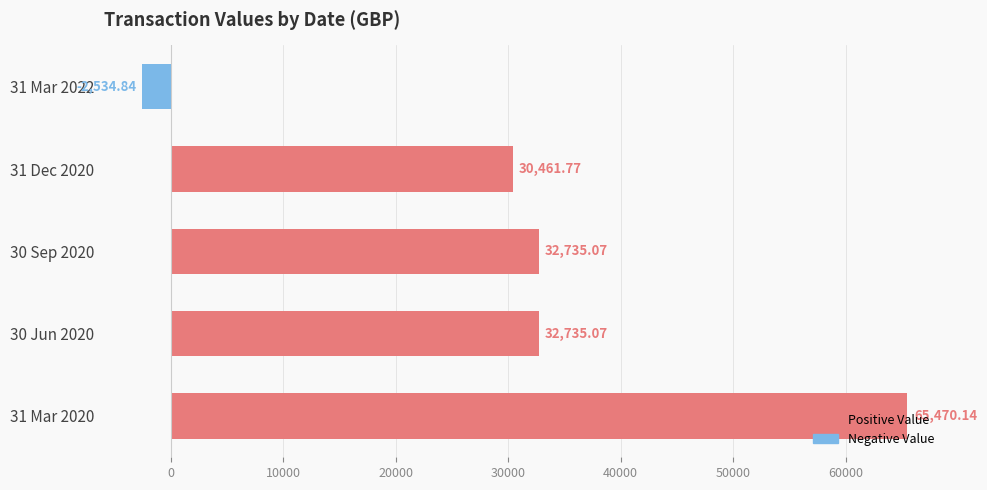

Approximately how many times larger is the value at 31 Mar 2020 compared to 31 Dec 2020?

2.1